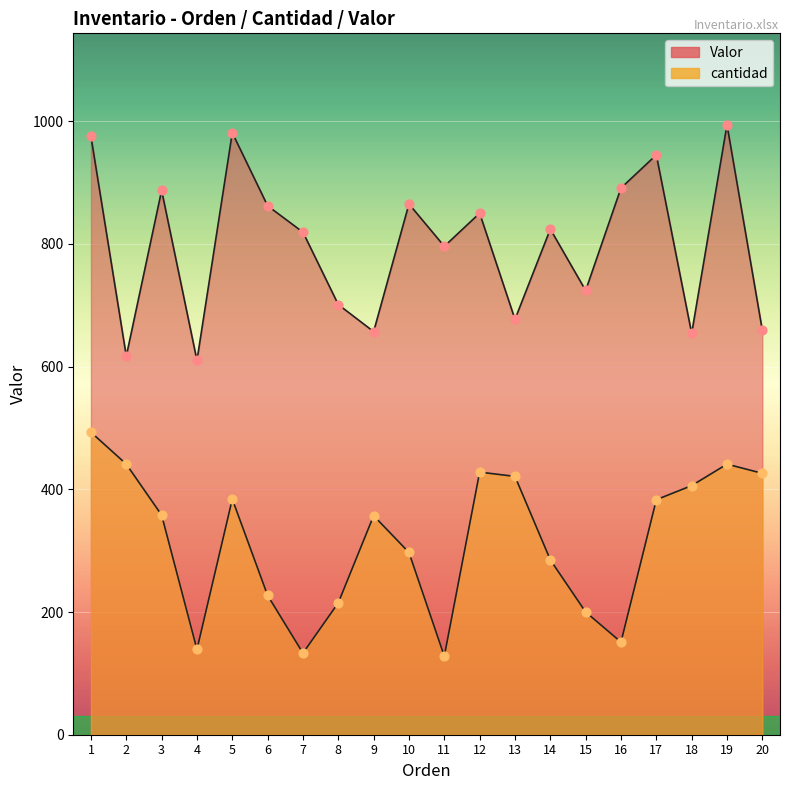

What is the total value across all series at 5?

1365